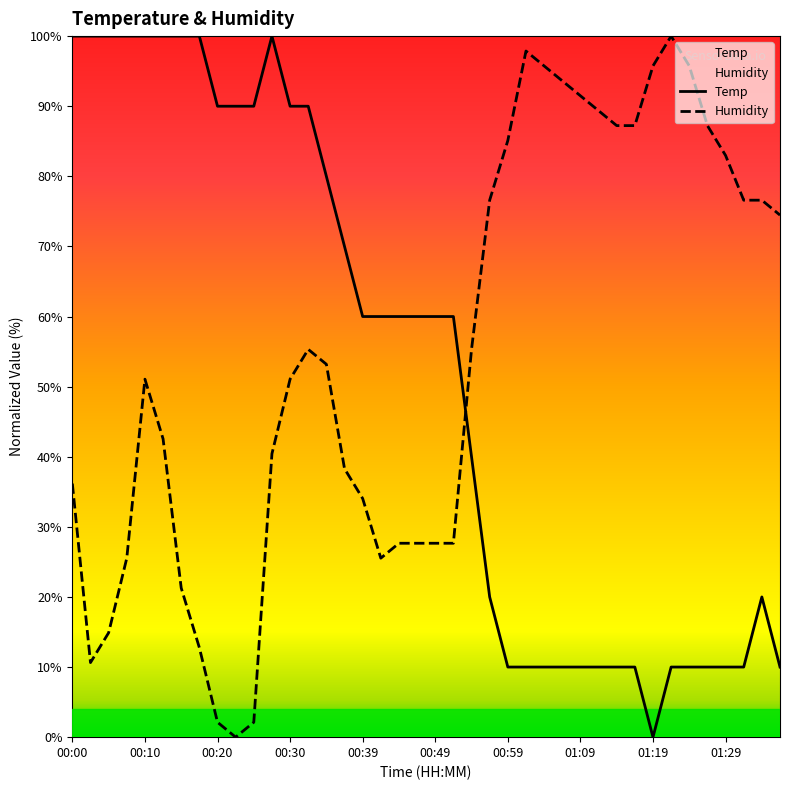

Which series has the widest spread of values?

Temp